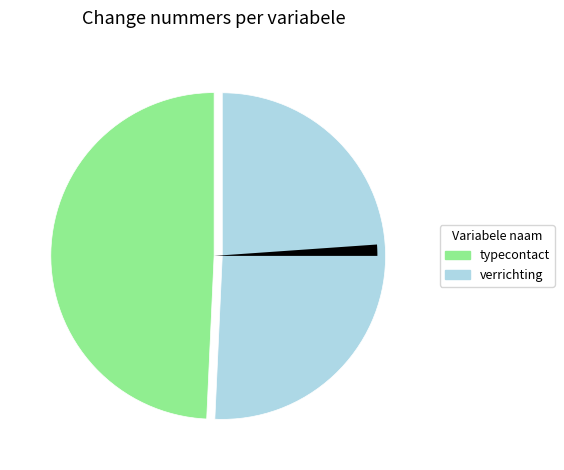

How many segments does this pie chart have?

3